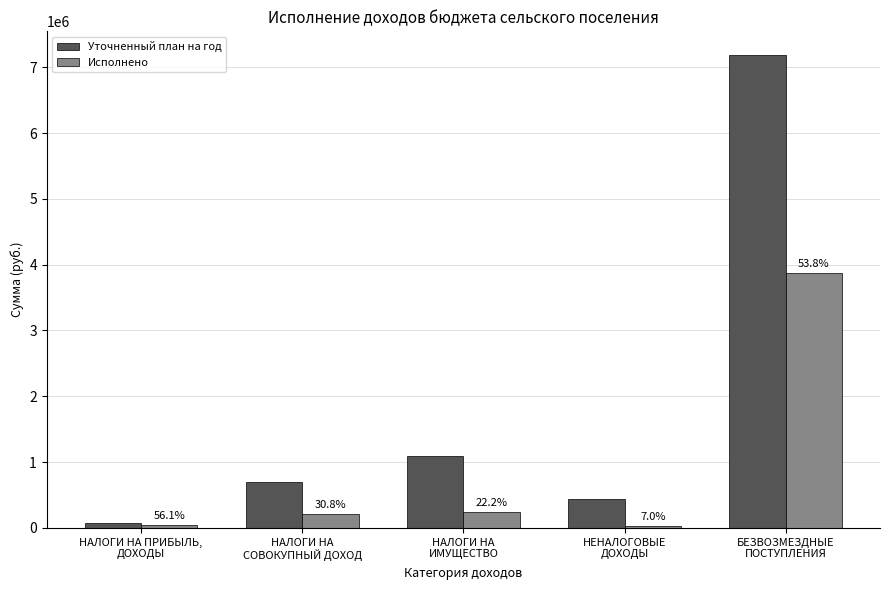

What are all the series names shown in the legend?

Уточненный план на год, Исполнено